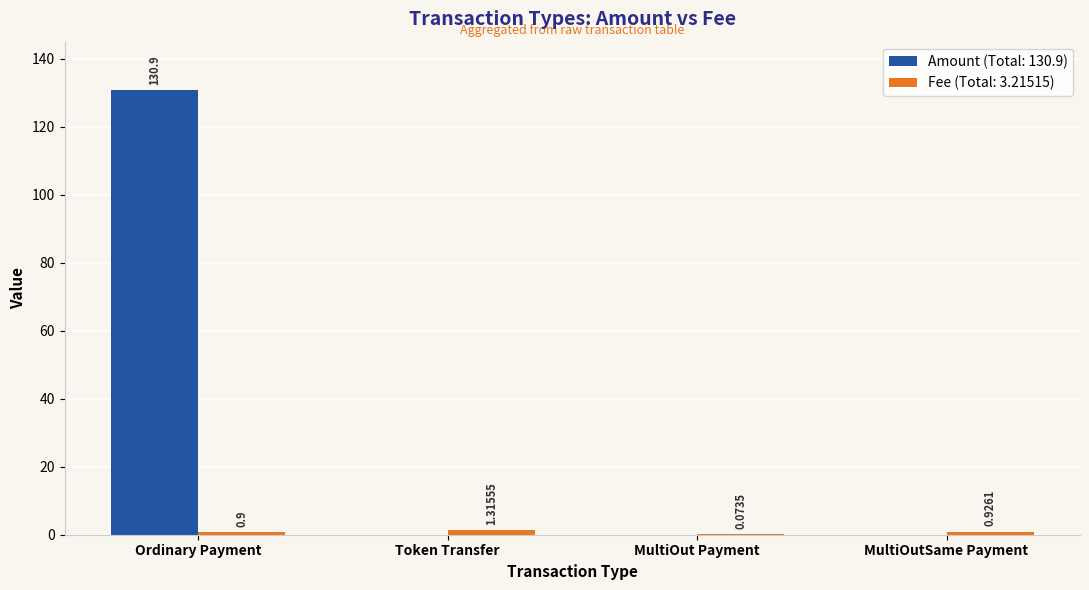

What is the total value across all series at Ordinary Payment?

131.8